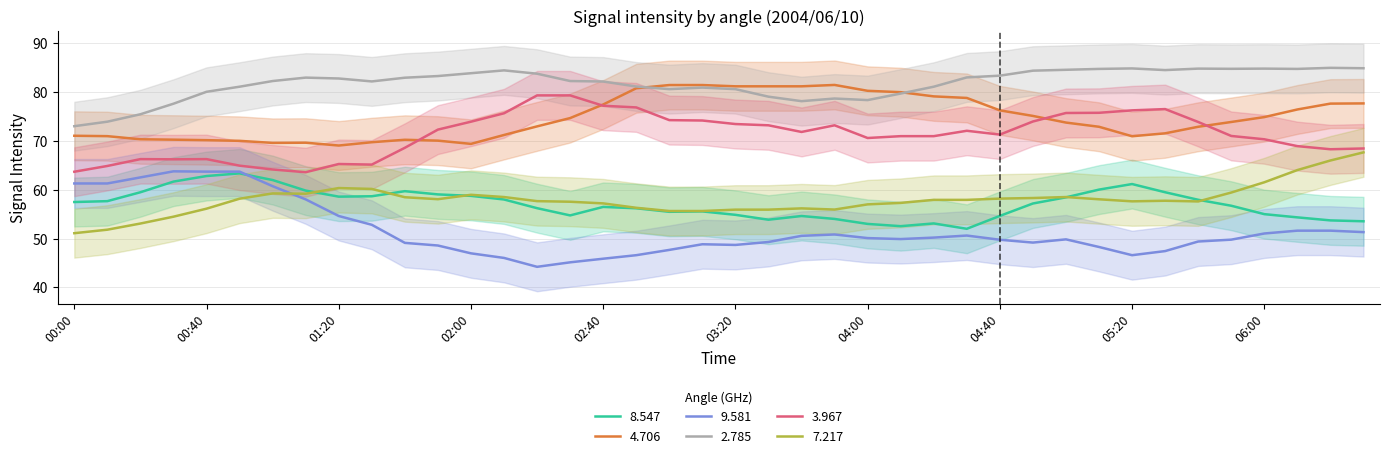

The value of   9.581 at 00:00 is 16.3. True or false?

False